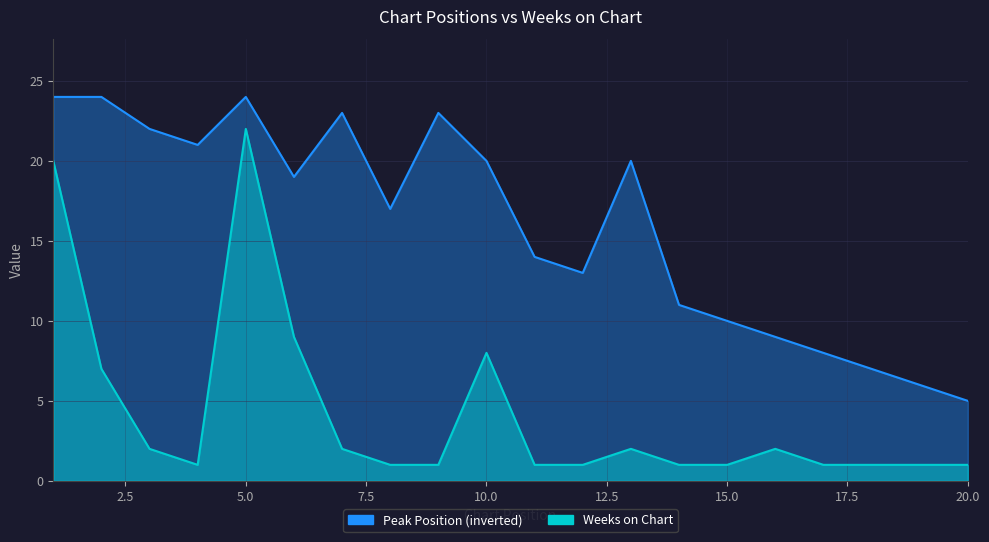

What is the minimum value for Peak Position?

5